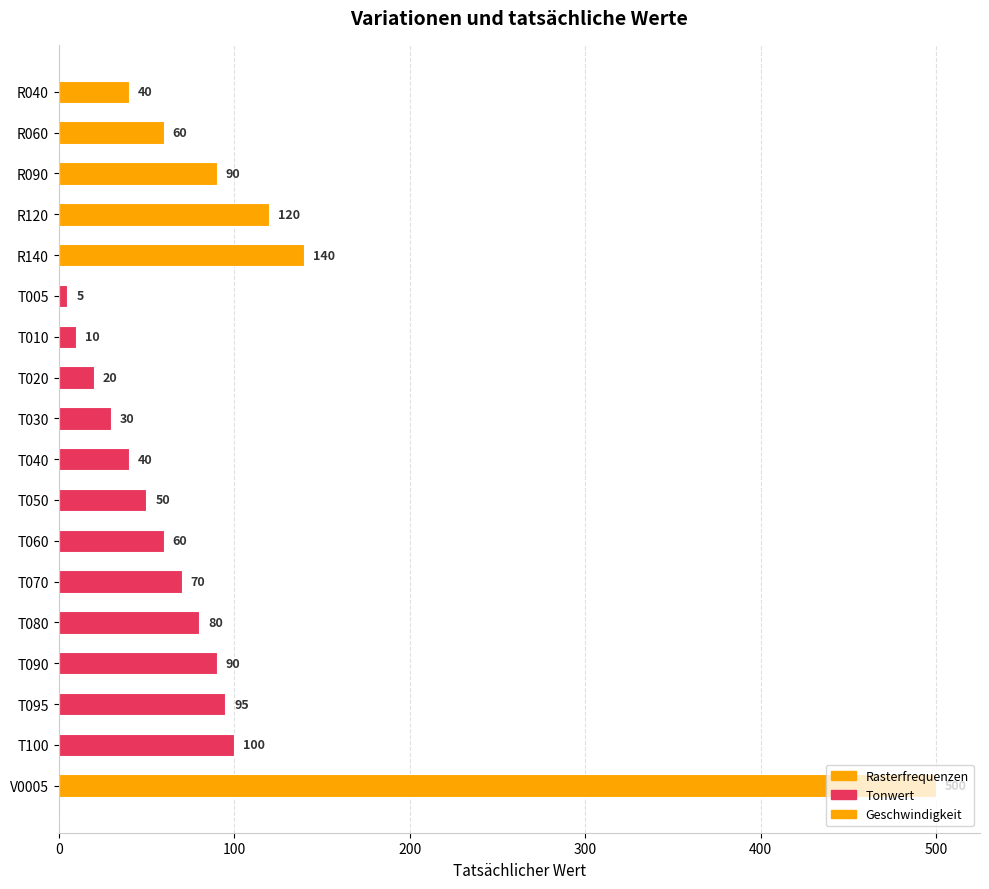

What is the ratio of the value at R120 to the value at R090?

1.3